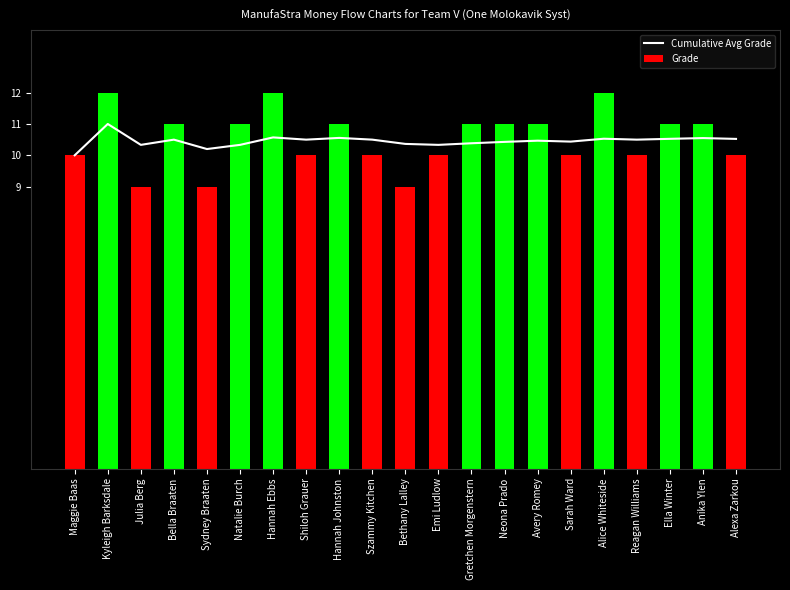

List the series in order of their overall mean, highest first.

Grade, Cumulative Avg Grade